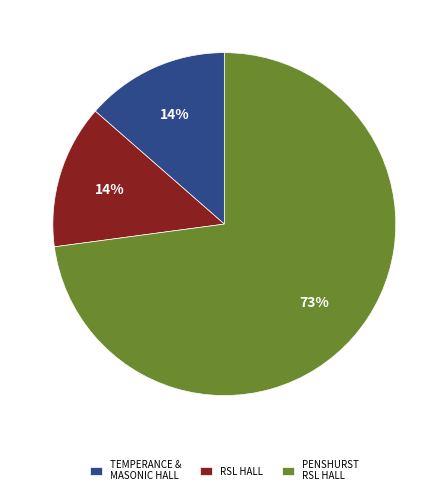

To the nearest percent, what is the average slice percentage?

33%